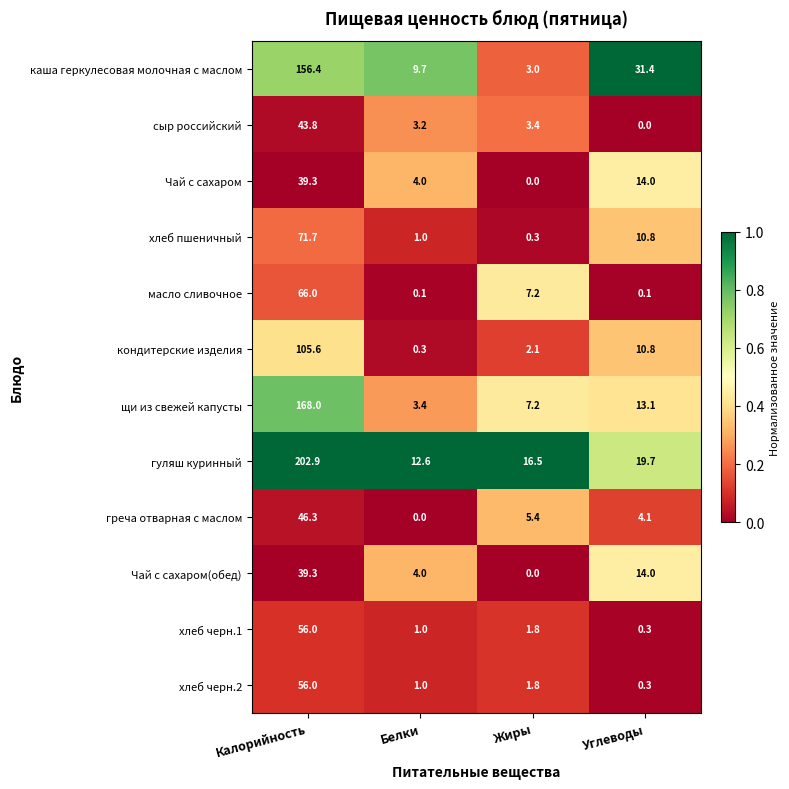

At which category is the sum across all series the highest?

Калорийность